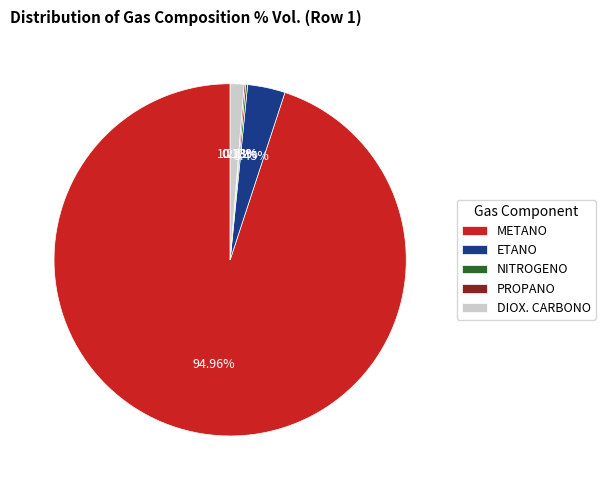

Is METANO the majority of the pie?

Yes